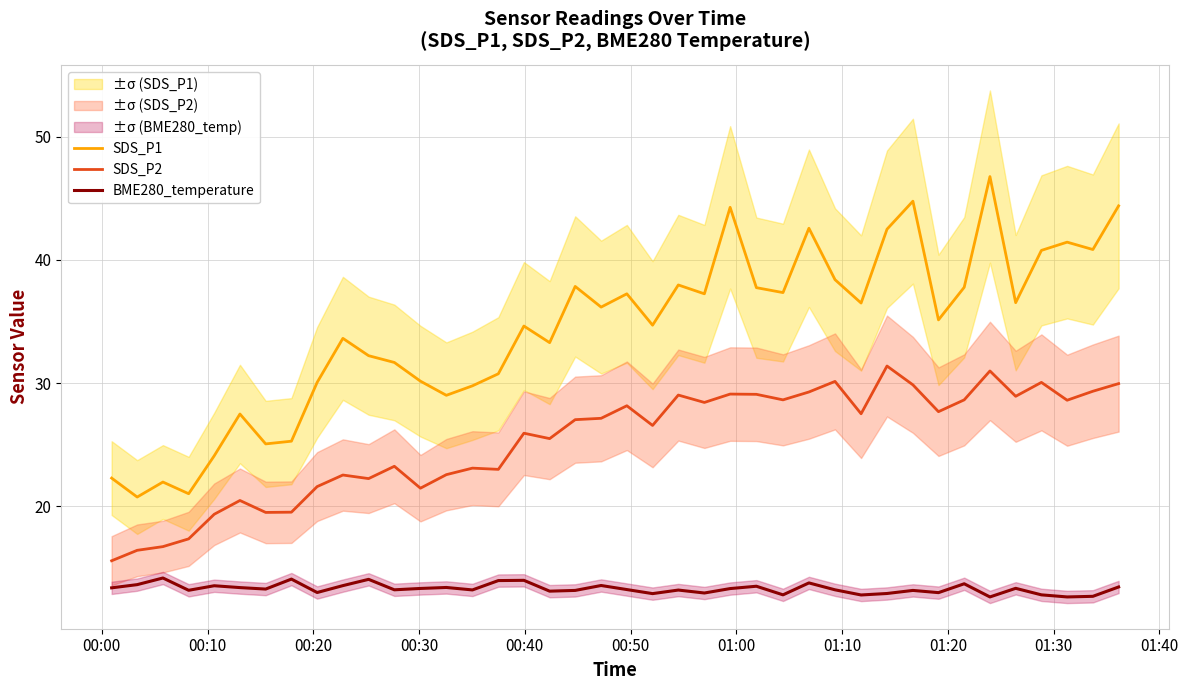

True or false: SDS_P2 and BME280_temperature intersect in this chart.

False